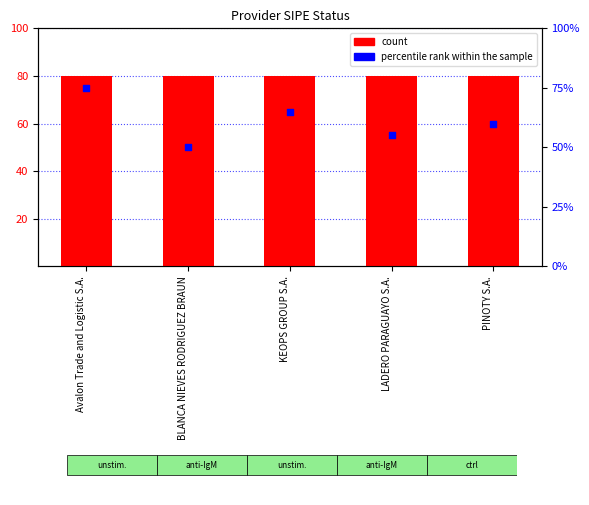

Between LADERO PARAGUAYO S.A. and Avalon Trade and Logistic S.A., which is larger?

Avalon Trade and Logistic S.A.